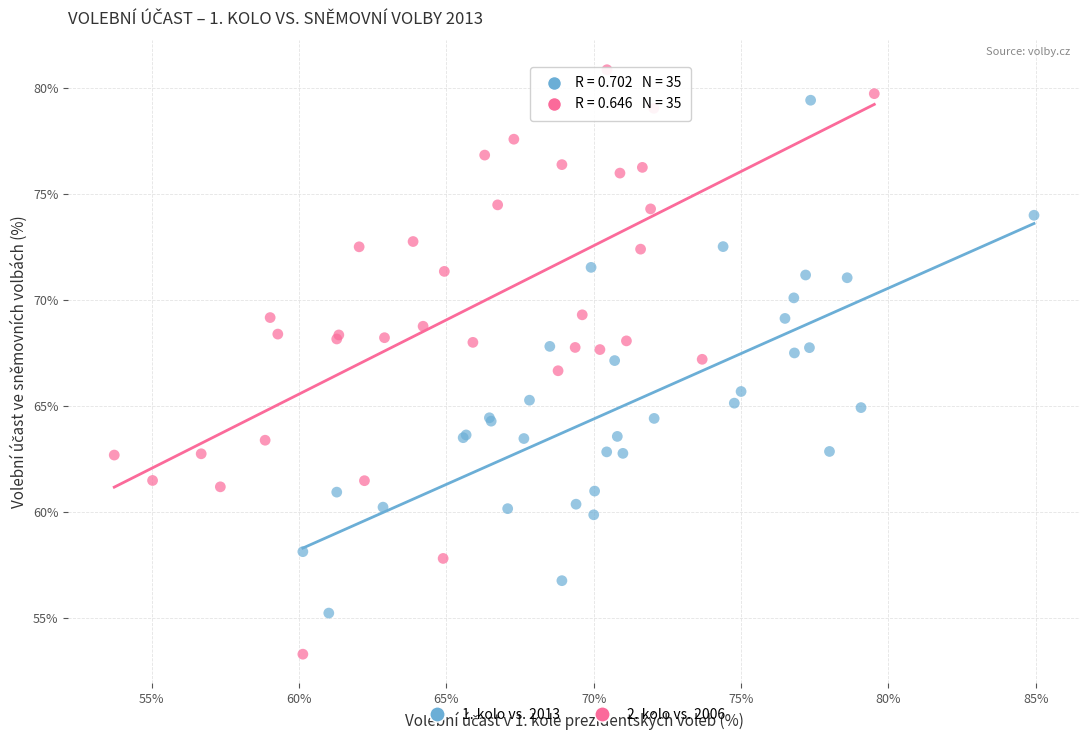

Which series reaches the maximum Y coordinate?

2. kolo vs. 2006